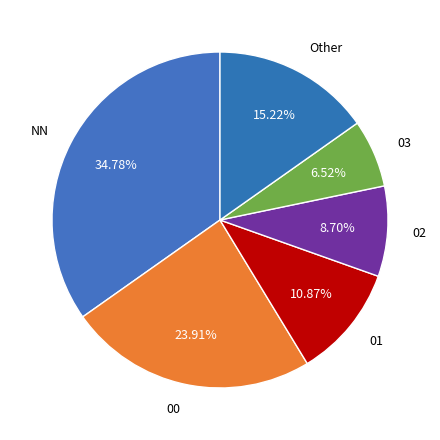

What is the total percentage of 00 and 03?

30.4%